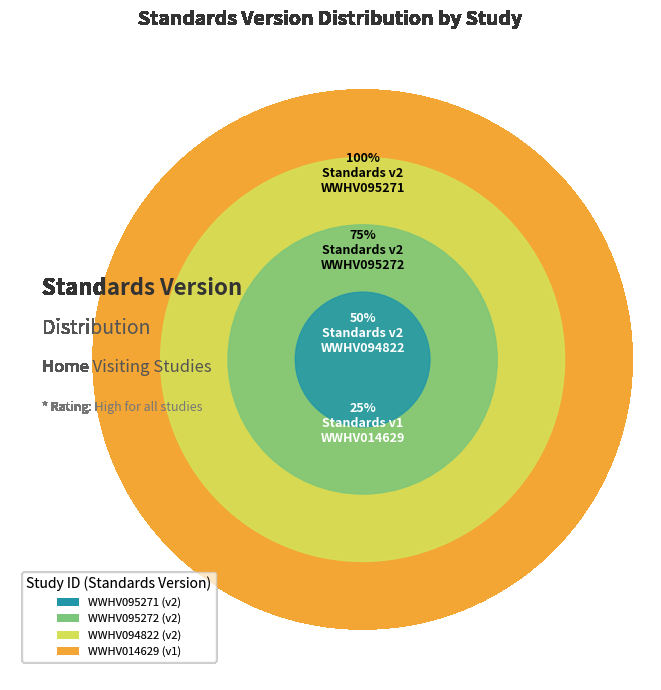

Which category has the biggest portion of the pie?

WWHV095271